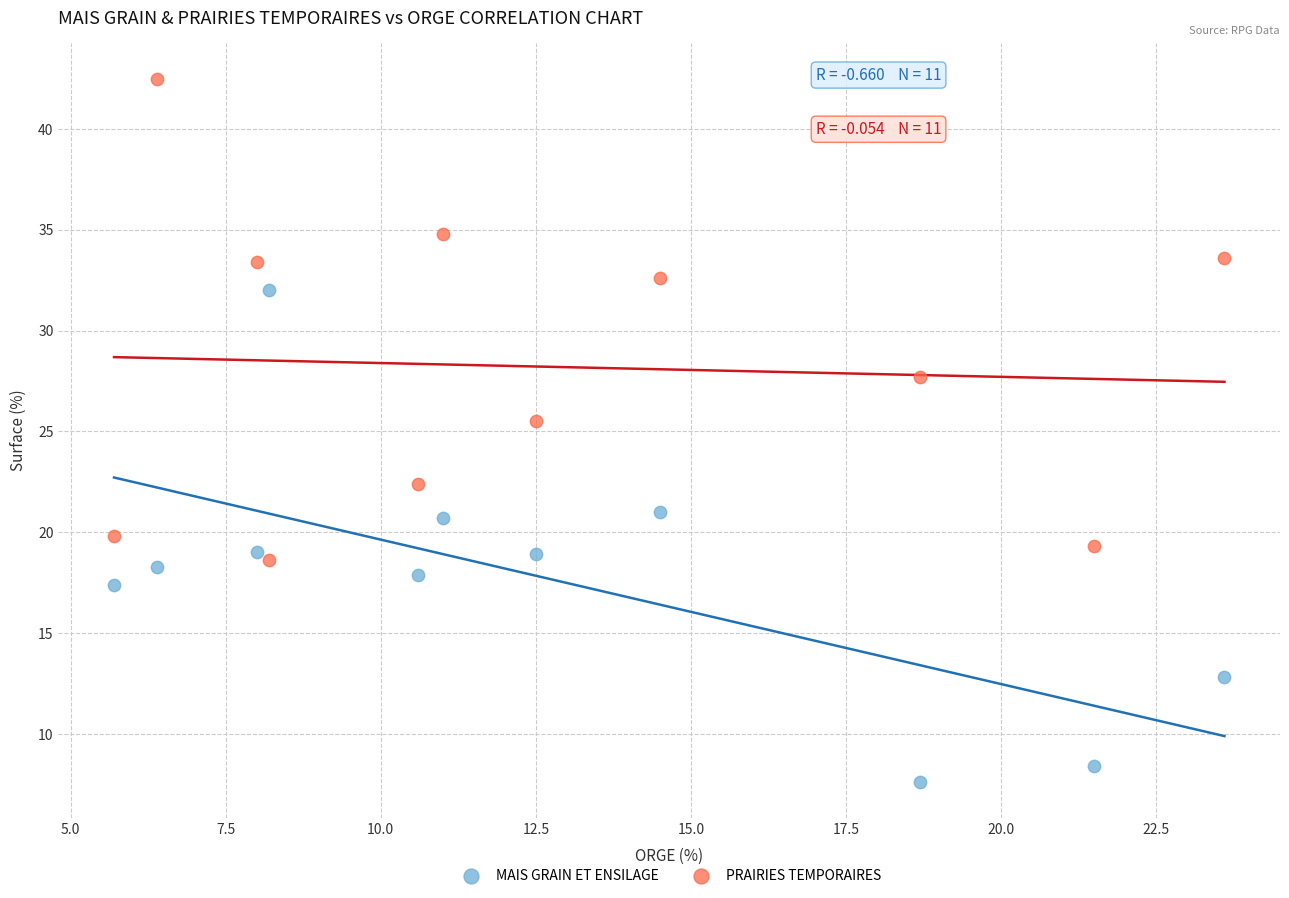

Which series contains the lowest Y value?

MAIS GRAIN ET ENSILAGE